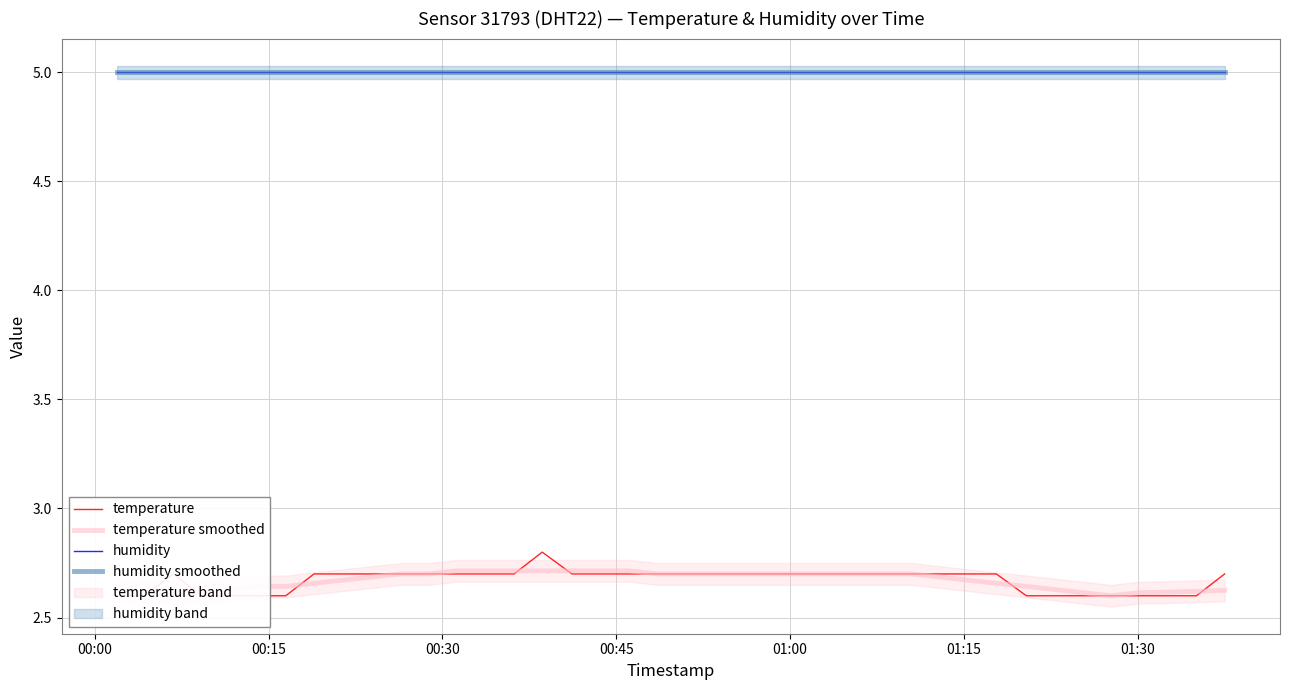

What is the value of the humidity smoothed point at the 17th from the left?

5.0